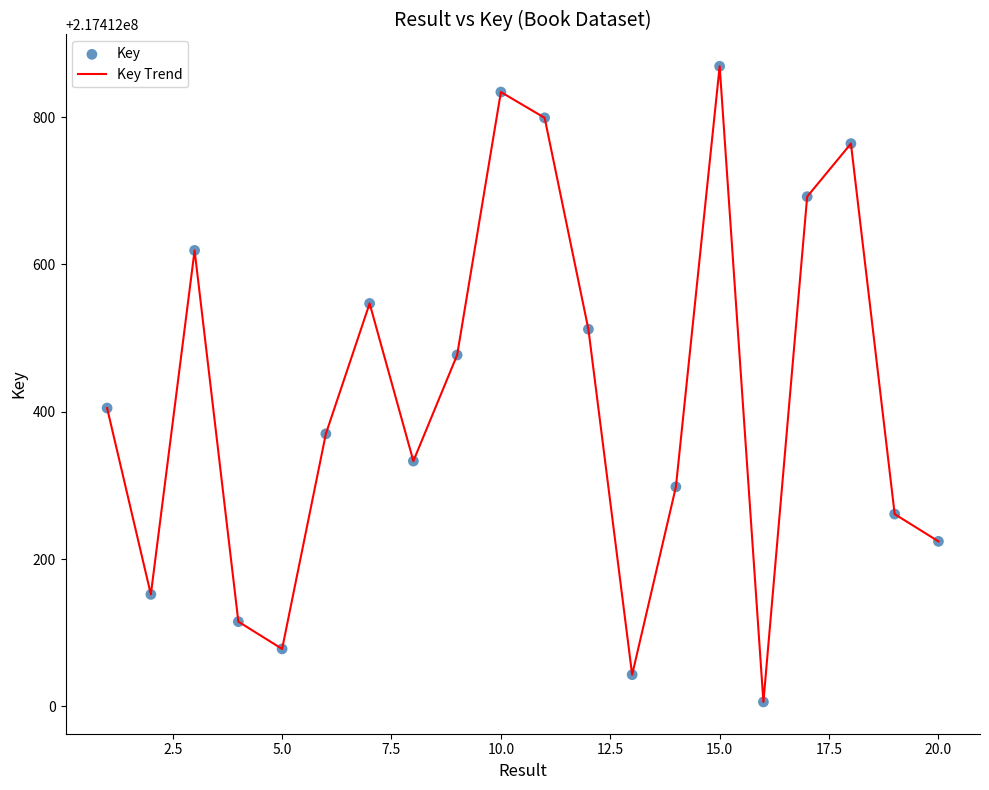

What is the smallest value displayed?

217412006